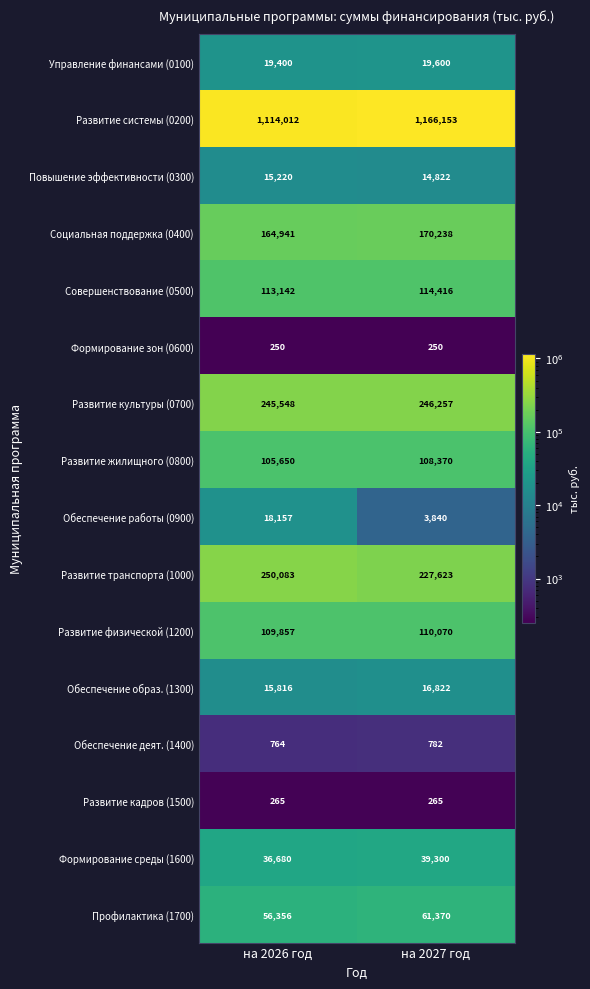

Which series changed the most between на 2026 год and на 2027 год?

Развитие системы (0200)